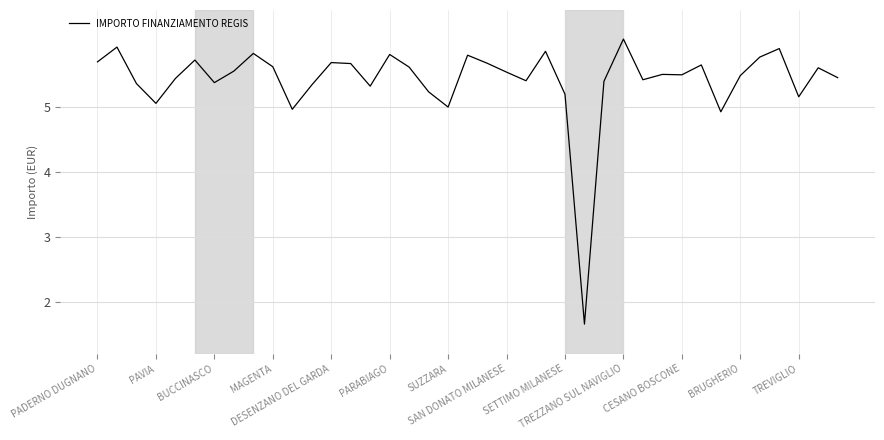

What is the difference between the maximum and minimum values?

4.4